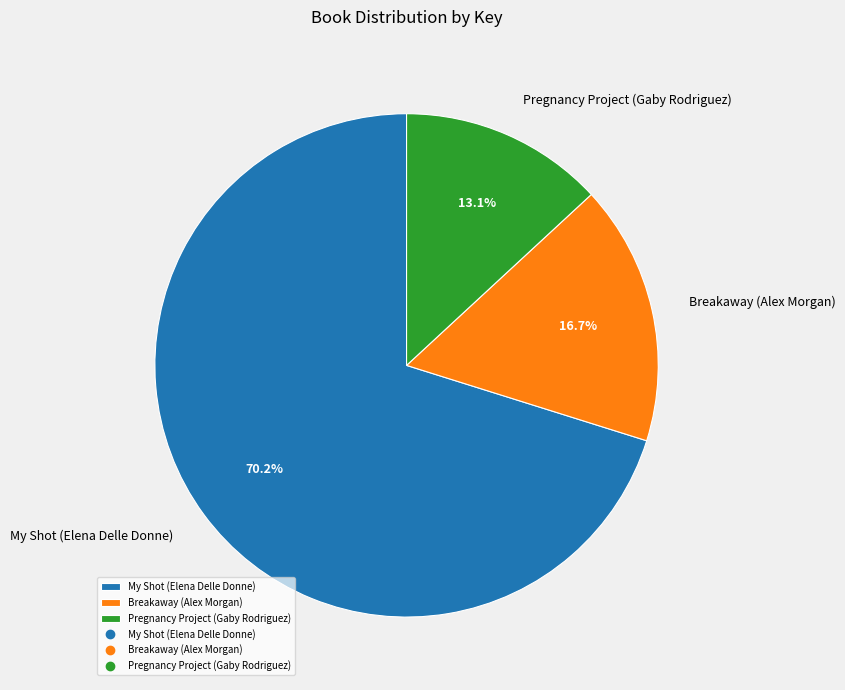

Between Breakaway (Alex Morgan) and My Shot (Elena Delle Donne), which is larger?

My Shot (Elena Delle Donne)